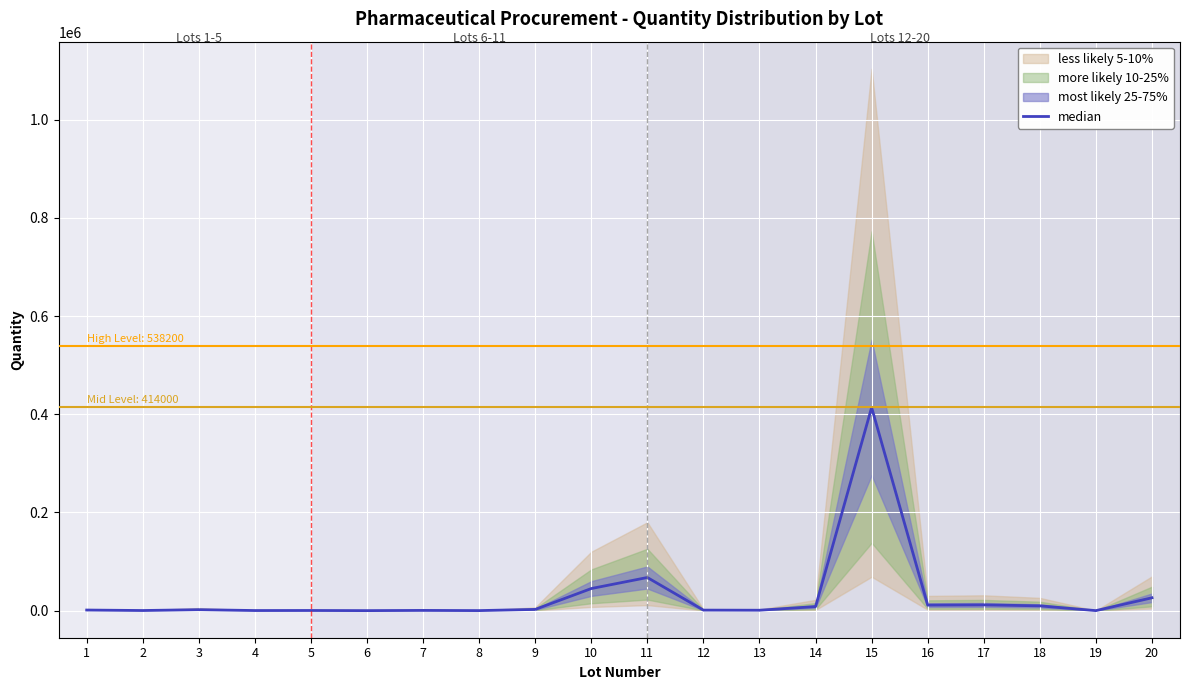

The chart shows a value of 11700 at 17. True or false?

True